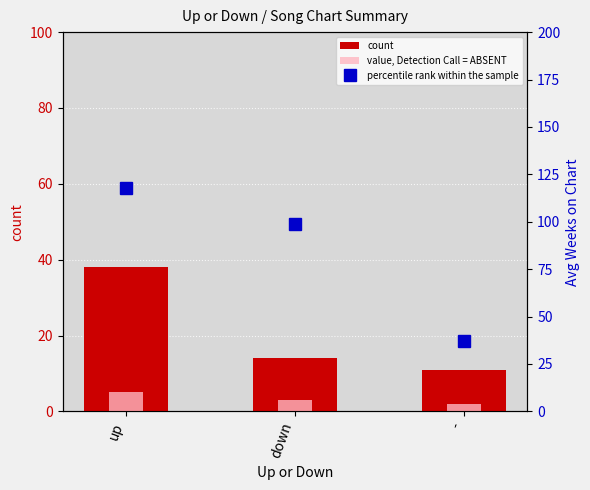

True or false: value, Detection Call = ABSENT has a value of 5 at up.

True